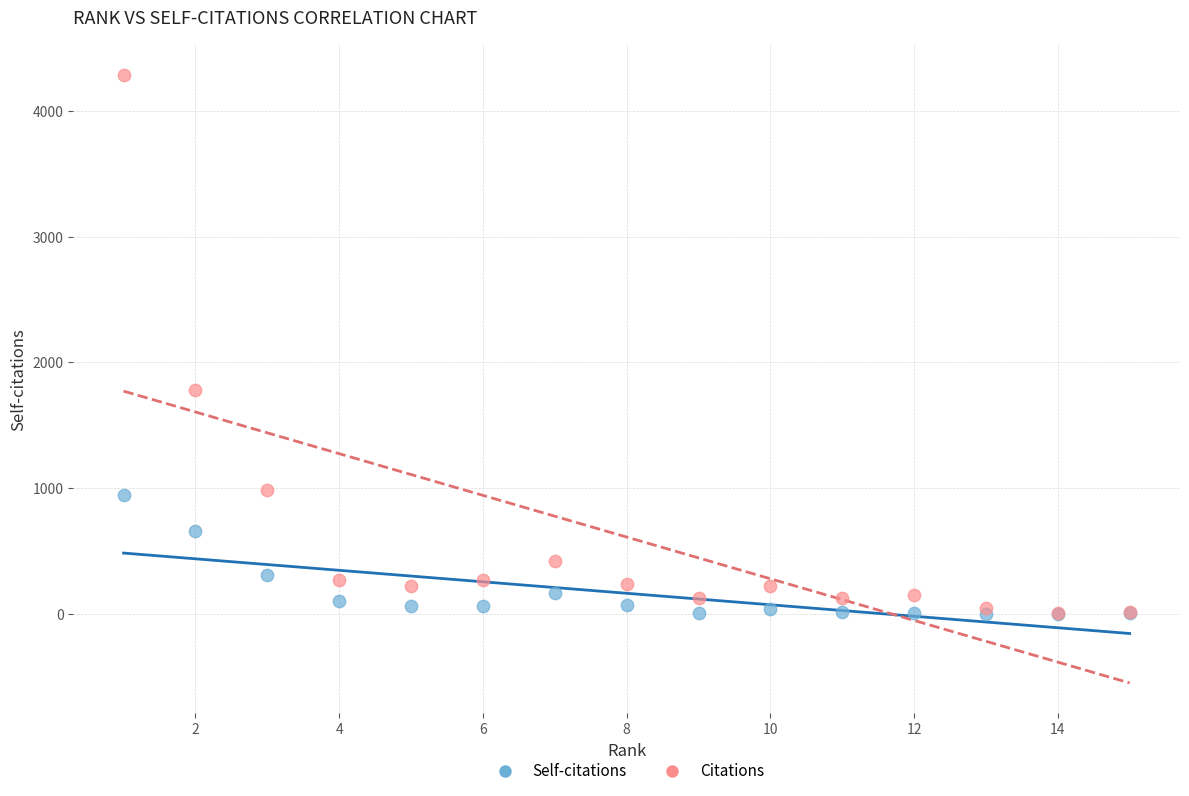

Which series has the widest spread of Y values?

Citations